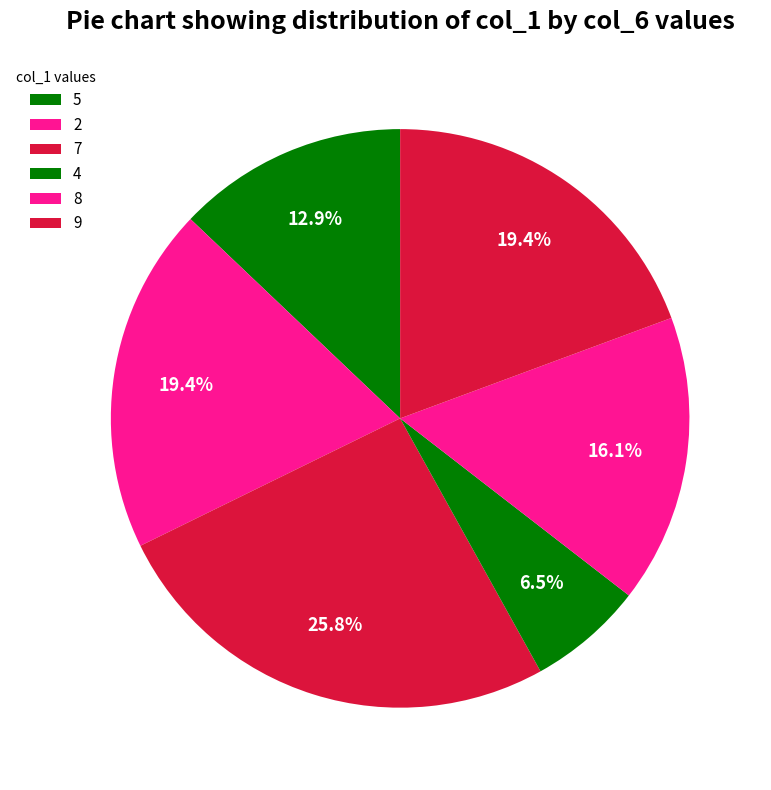

Count the number of slices in the pie.

6